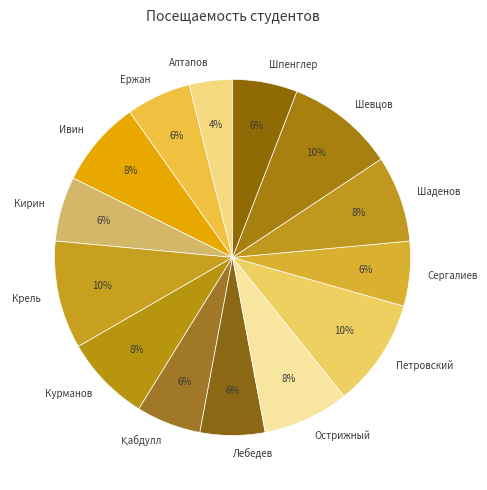

Is it true that Ивин is 8% of the pie?

True